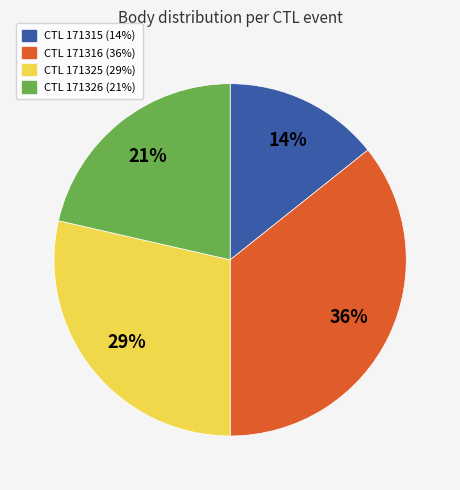

To the nearest percent, what is the average slice percentage?

25%